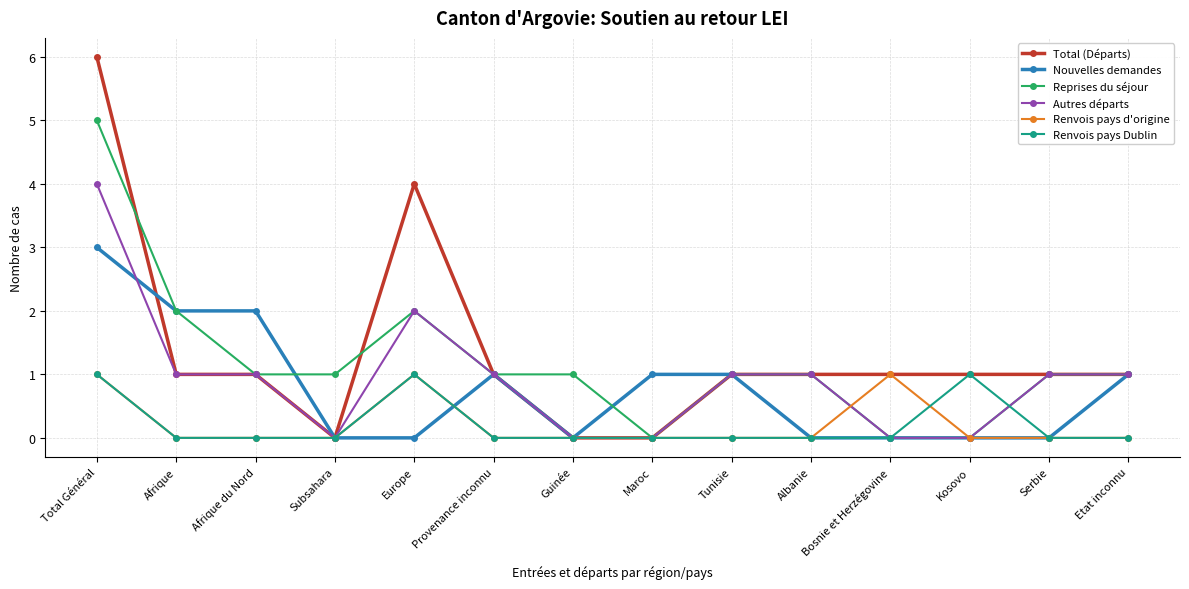

Which label corresponds to the largest value in the chart?

Total Général